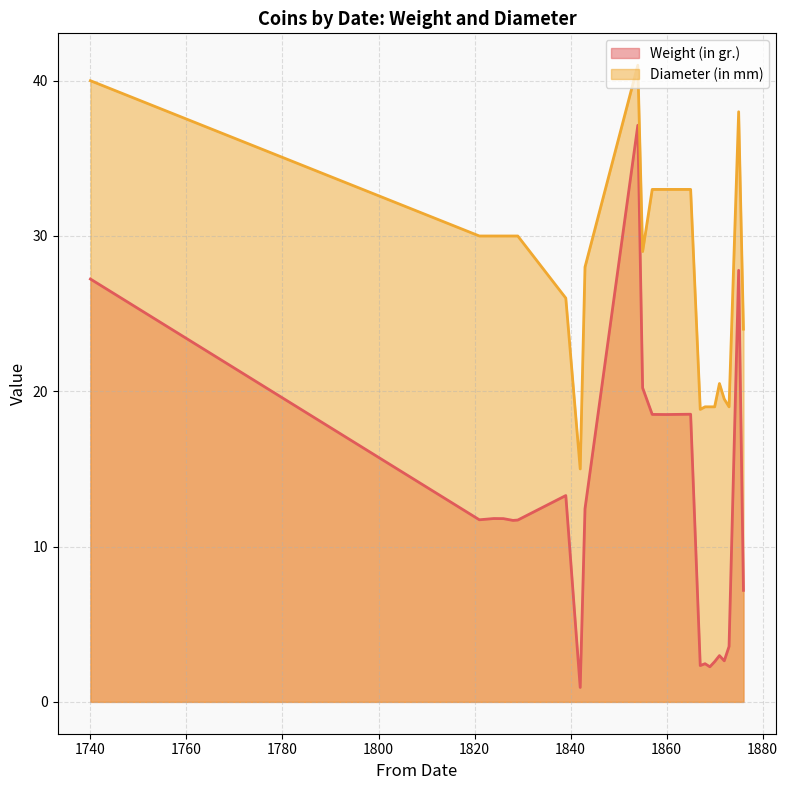

Where is Weight (in gr.) nearest to the value 19?

1865